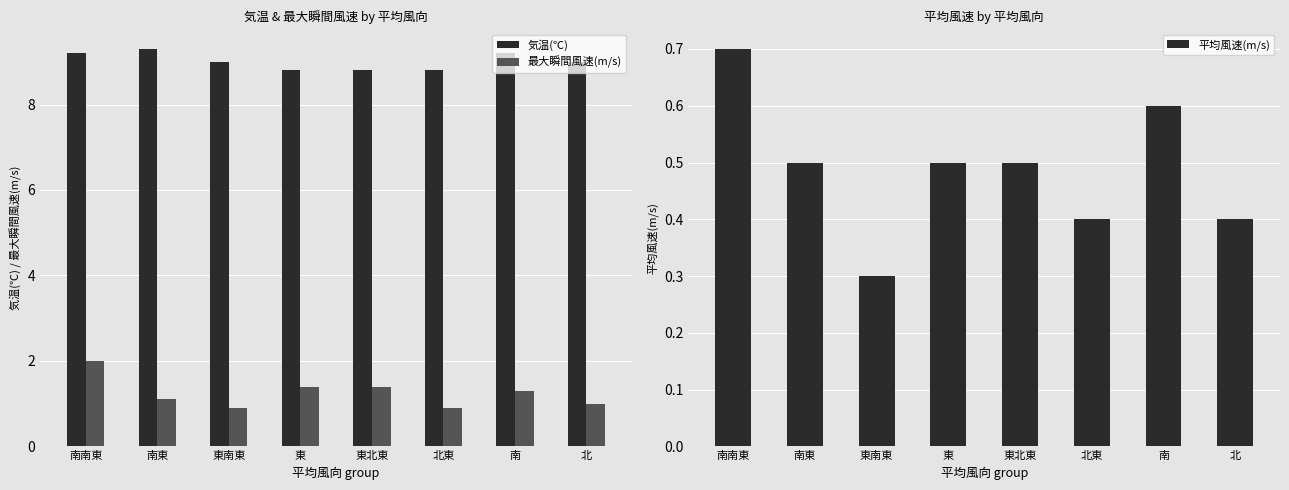

Which category has the lowest value in the 平均風速(m/s) series?

東南東